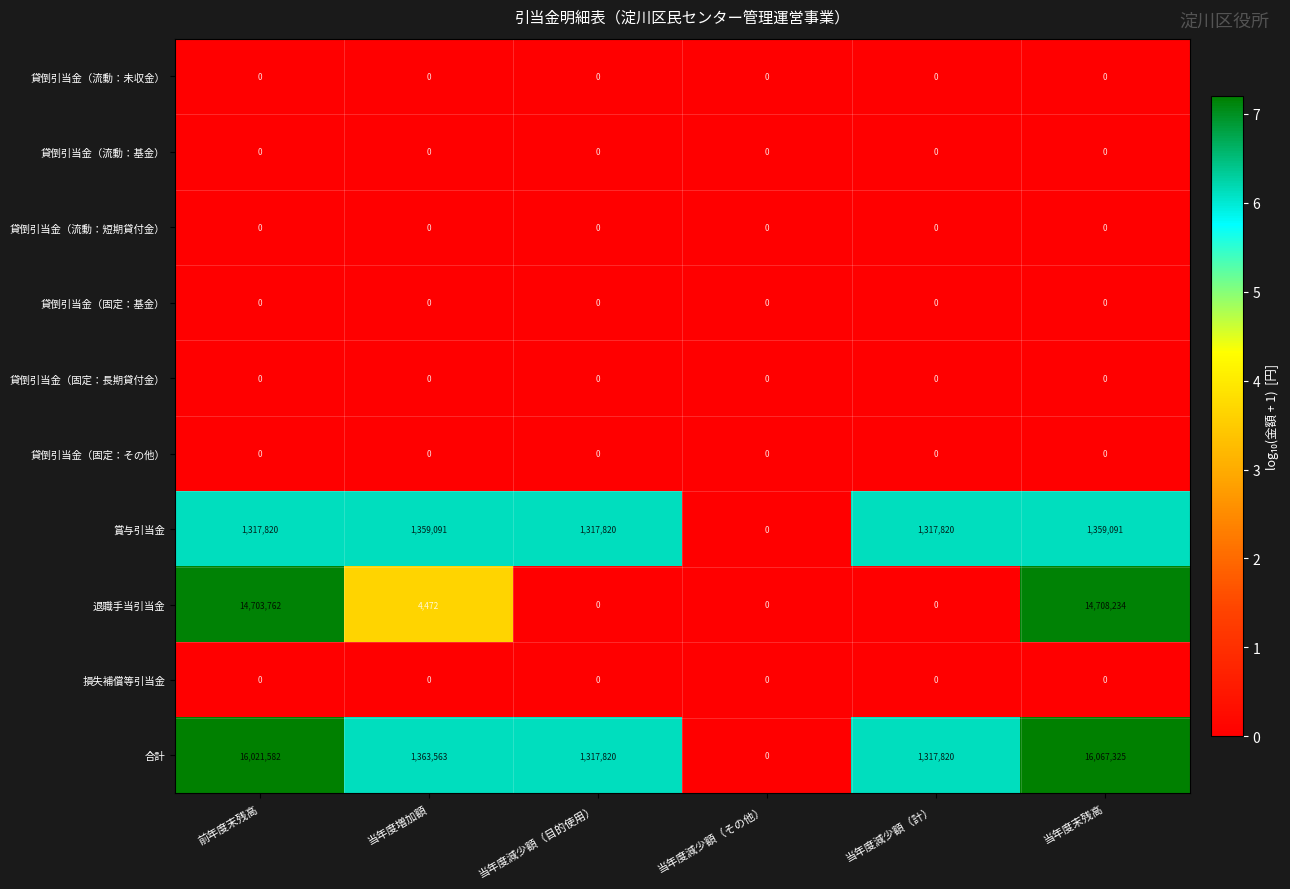

What is the sum of all 賞与引当金 values?

6671642